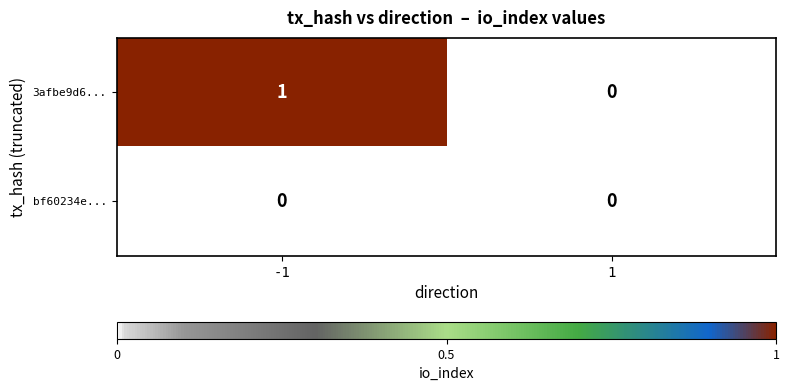

Reading left to right, extract all data points from this chart.

3afbe9d6...: 1	0
bf60234e...: 0	0